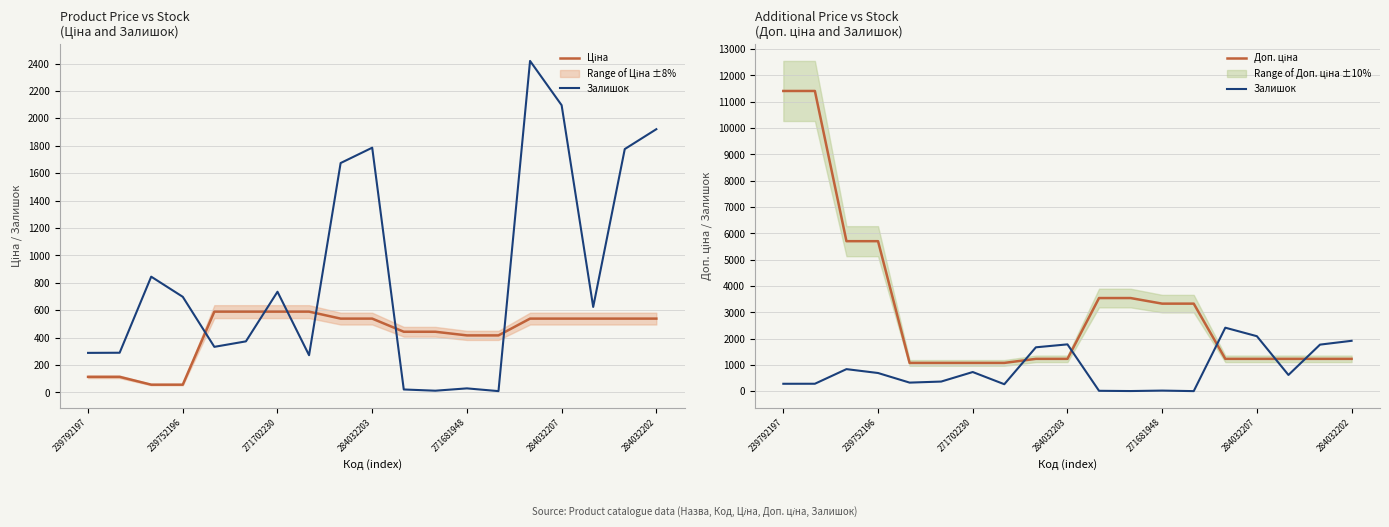

After their last crossing, which series has the higher values: Доп. ціна or Залишок?

Залишок